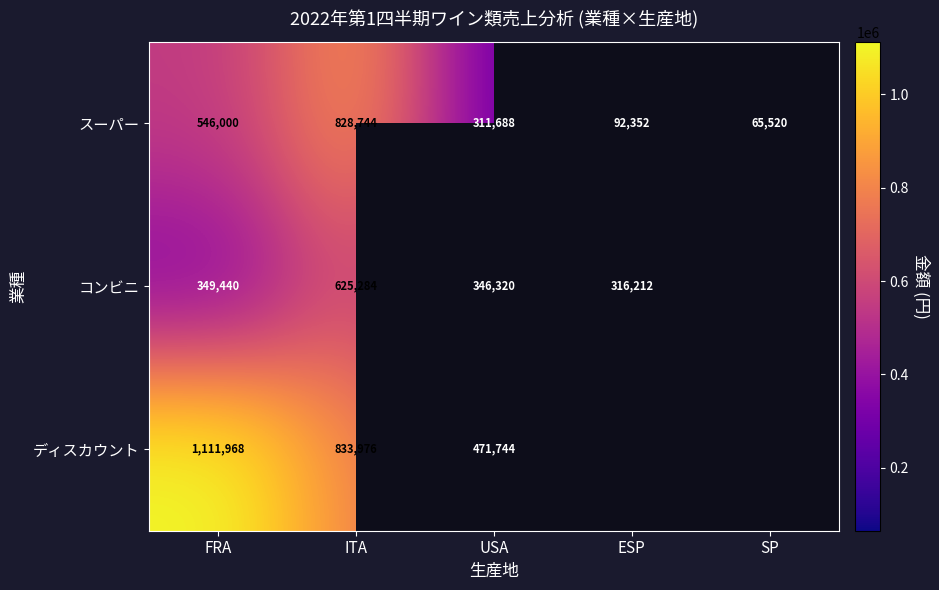

Is it true that コンビニ equals 349440 at FRA?

True